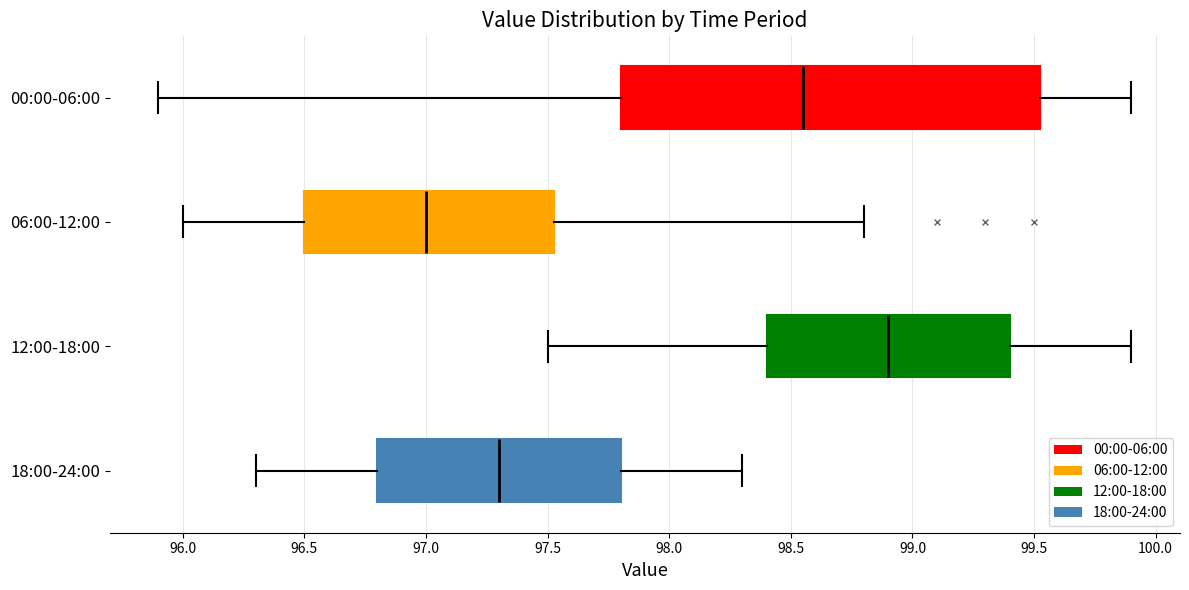

Reading bottom to top, transcribe this box plot: for each box, give where its median line is, the range the box spans, and where its two whiskers end, as read against the x-axis. The values are not printed on the chart, so give them approximately, as read against the axis.

18:00-24:00: median 97.30, box 96.80 to 97.80, whiskers 96.30 to 98.30
12:00-18:00: median 98.90, box 98.40 to 99.40, whiskers 97.50 to 99.90
06:00-12:00: median 97.00, box 96.50 to 97.55, whiskers 96.00 to 98.80
00:00-06:00: median 98.55, box 97.80 to 99.55, whiskers 95.90 to 99.90